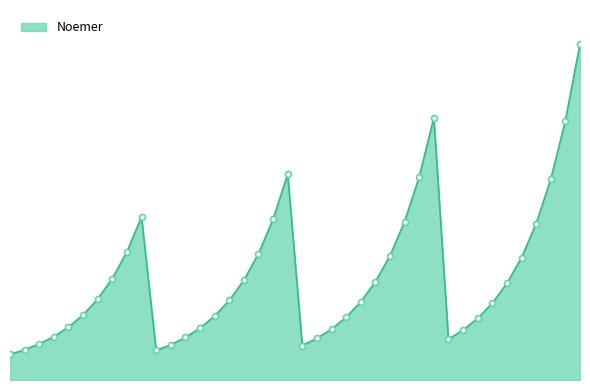

Does the chart have visible grid lines?

No